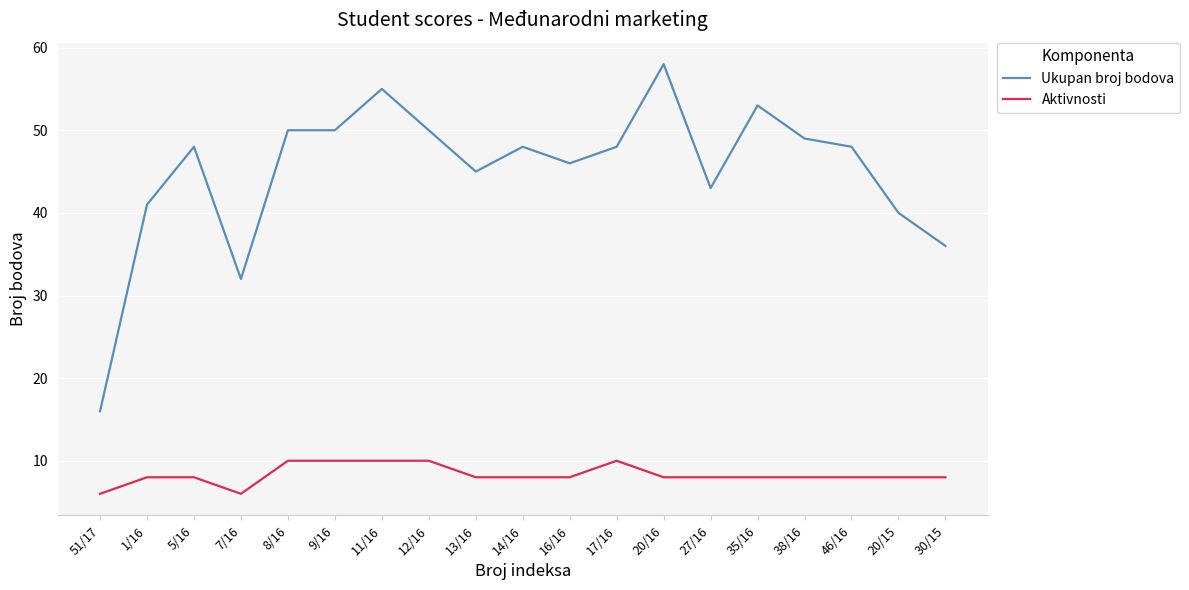

What is the maximum value for Ukupan broj bodova?

58